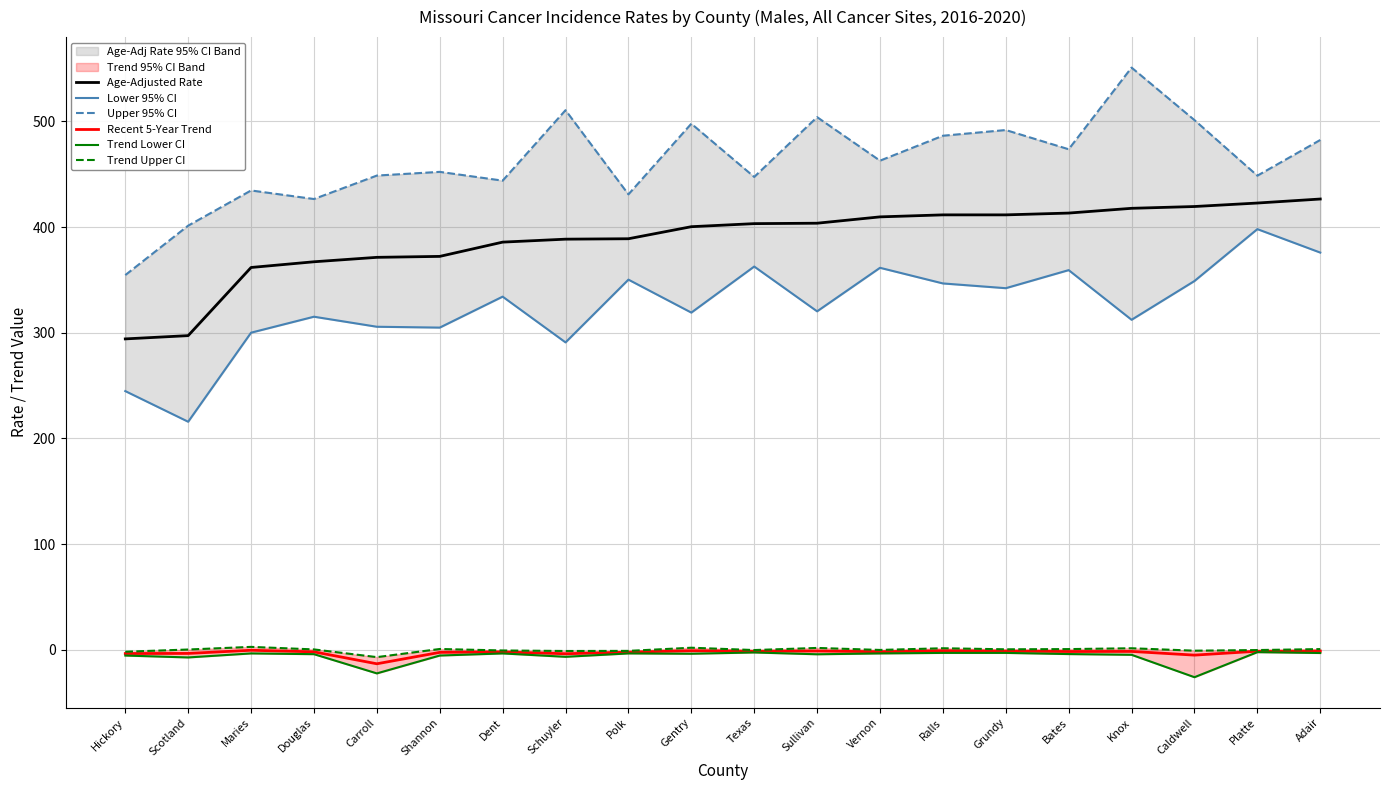

Reading left to right, extract all data points from this chart.

Age-Adjusted Rate: 294.2	297.3	361.8	367.2	371.4	372.3	385.8	388.6	389.0	400.4	403.3	403.7	409.7	411.6	411.6	413.3	417.8	419.5	422.8	426.6
Lower 95% CI: 244.8	215.8	300.1	315.2	305.7	304.9	334.2	290.9	350.3	319.1	362.7	320.3	361.5	346.7	342.2	359.3	312.3	349.0	398.1	375.9
Upper 95% CI: 354.6	401.4	434.7	426.6	448.8	452.3	444.0	510.7	431.0	497.9	447.5	504.1	462.9	486.5	491.9	473.7	551.0	501.3	448.7	482.5
Recent 5-Year Trend: -3.6	-3.5	-0.5	-2.0	-13.3	-2.5	-2.1	-3.8	-2.3	-0.9	-1.4	-1.2	-1.9	-0.9	-1.3	-1.7	-1.6	-5.1	-1.4	-1.3
Trend Lower CI: -5.5	-7.3	-3.5	-4.2	-22.4	-5.5	-3.5	-6.7	-3.5	-3.8	-2.6	-4.3	-3.5	-3.0	-3.0	-4.1	-4.8	-26.0	-2.3	-3.1
Trend Upper CI: -1.9	0.2	2.7	0.3	-7.0	0.7	-0.7	-1.2	-1.1	1.9	-0.3	1.7	-0.2	1.4	0.4	0.6	1.4	-0.9	-0.3	0.6